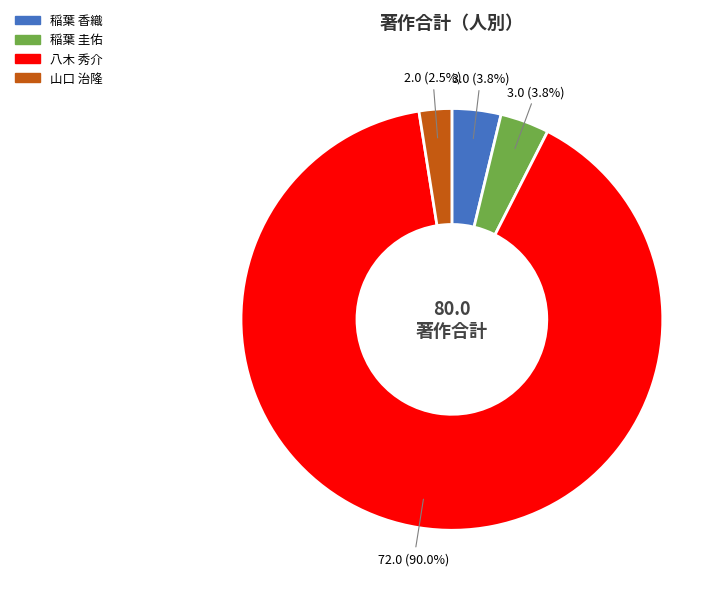

Is there any slice that represents more than half of the pie?

Yes